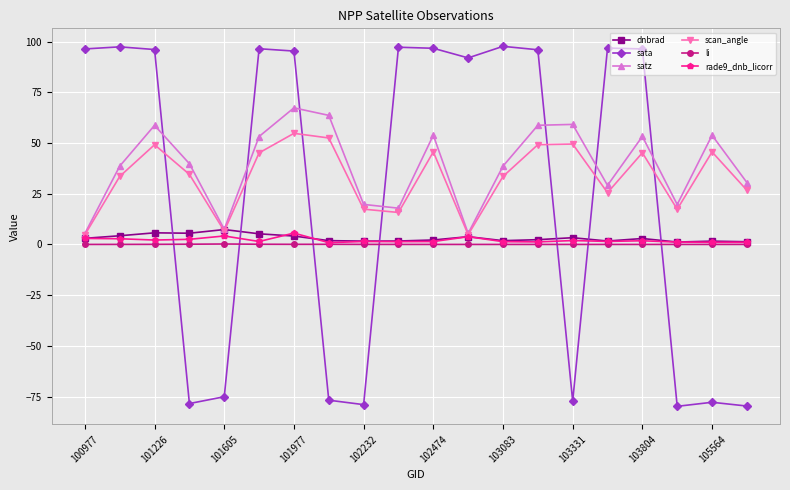

Which series has the largest range (max minus min)?

sata